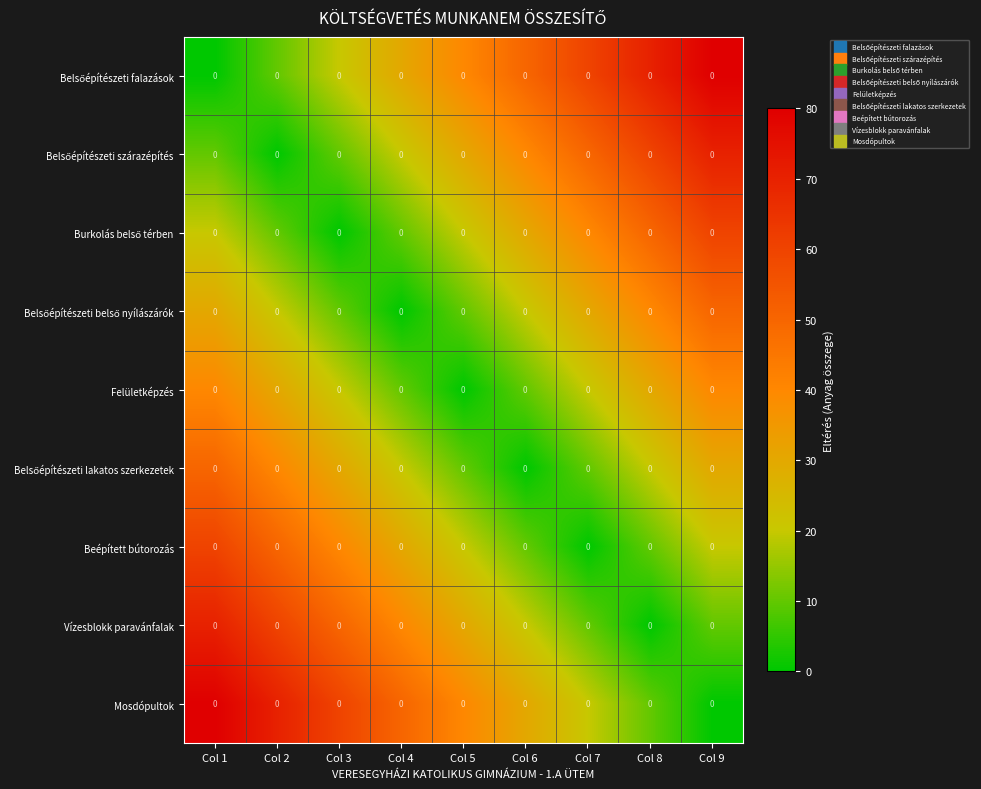

Rank the categories by Vízesblokk paravánfalak value from highest to lowest.

Col 1, Col 2, Col 3, Col 4, Col 5, Col 6, Col 7, Col 9, Col 8